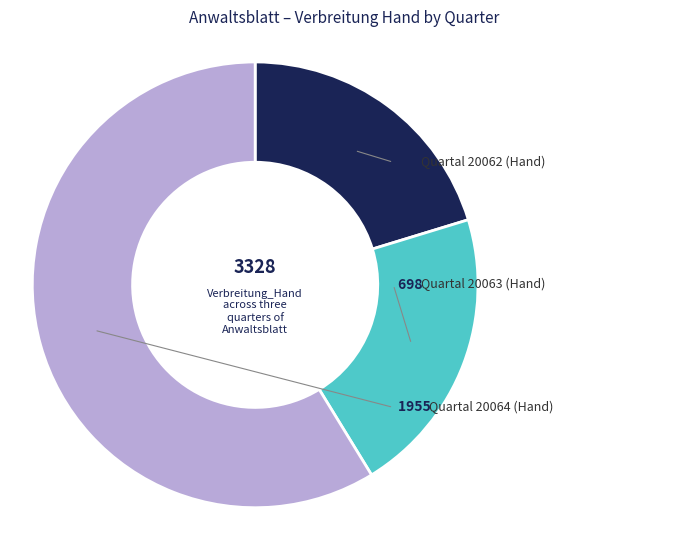

Is there any slice that represents more than half of the pie?

Yes